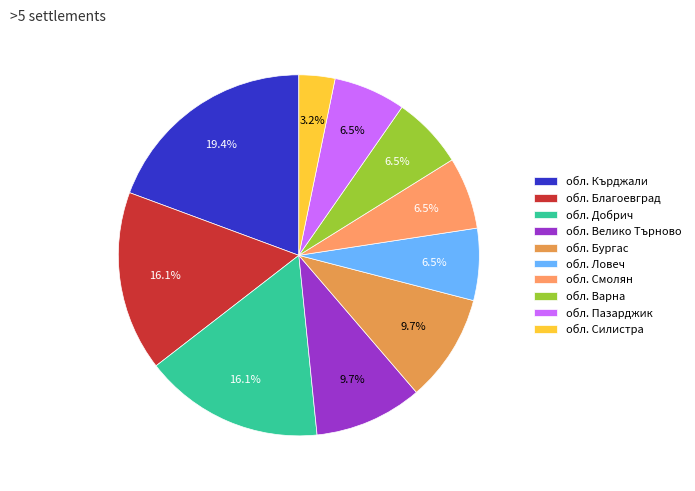

Does обл. Кърджали account for over 50% of the chart?

No